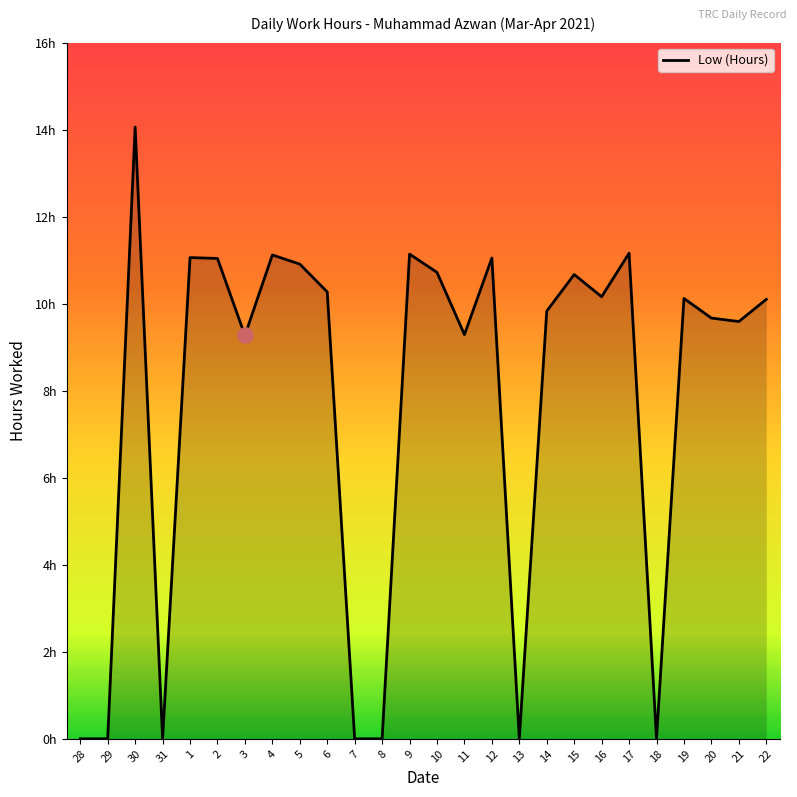

What is the change in value from 5 to 16?

-0.8